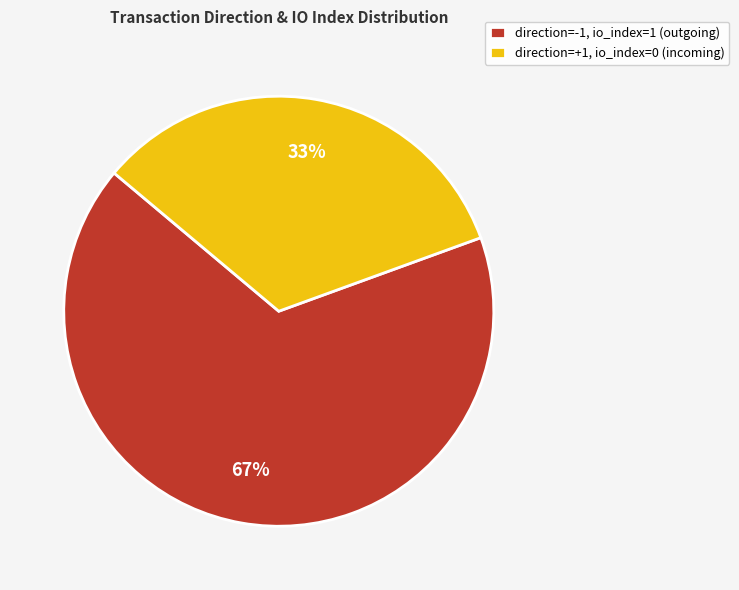

What percentage is the direction=+1, io_index=0 (incoming) slice, to the nearest percent?

33%